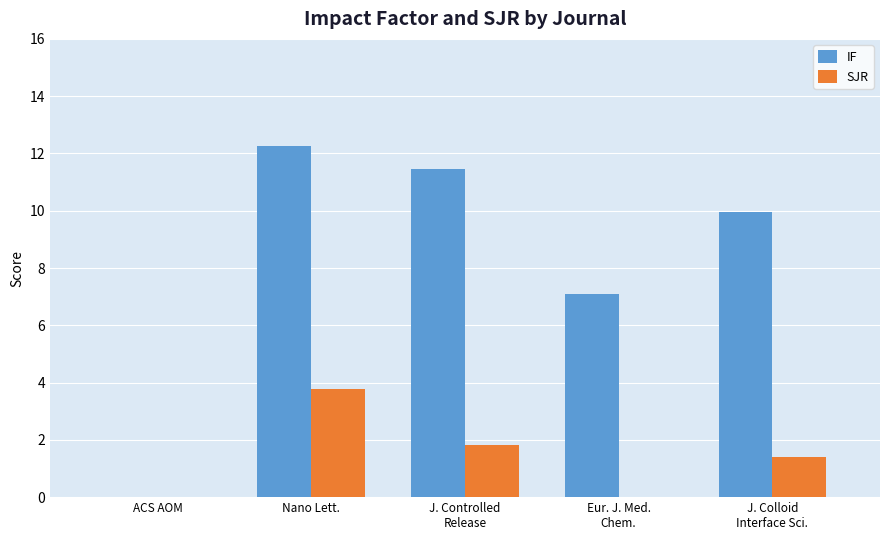

How many series are shown in this chart?

2